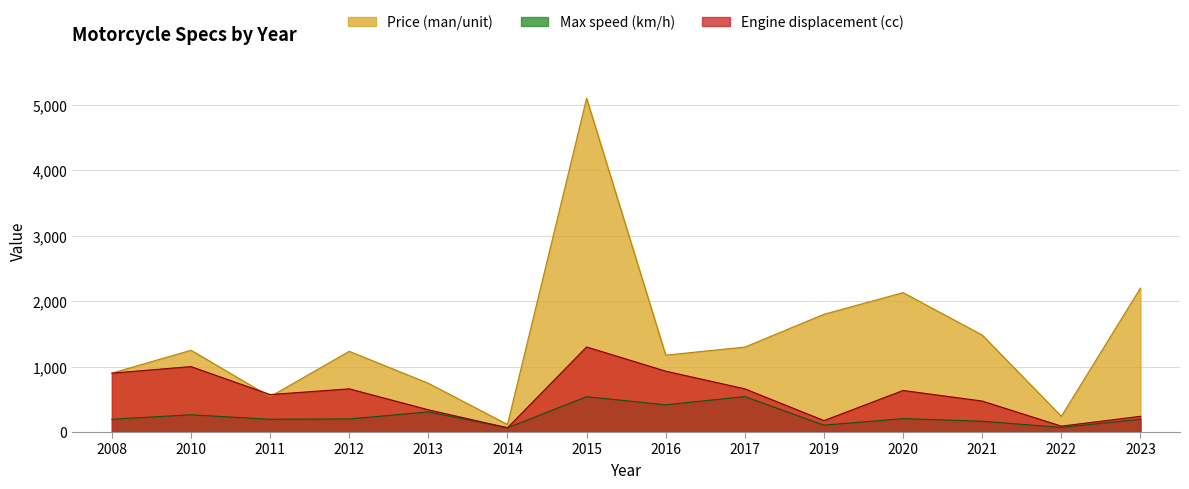

What is the spread (max minus min) of values at 2020?

1925.0